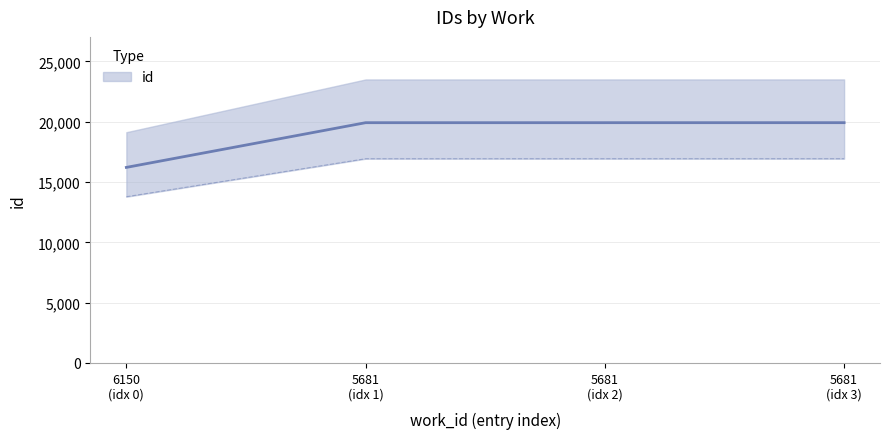

Reading left to right, transcribe all the data shown in this chart.

16209	19915	19916	19917